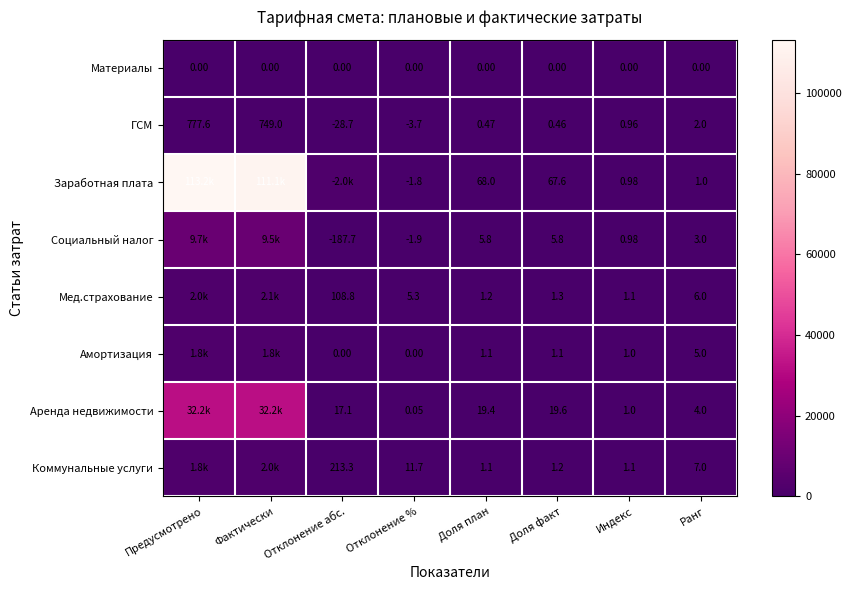

Which label corresponds to the smallest value in the chart?

Предусмотрено